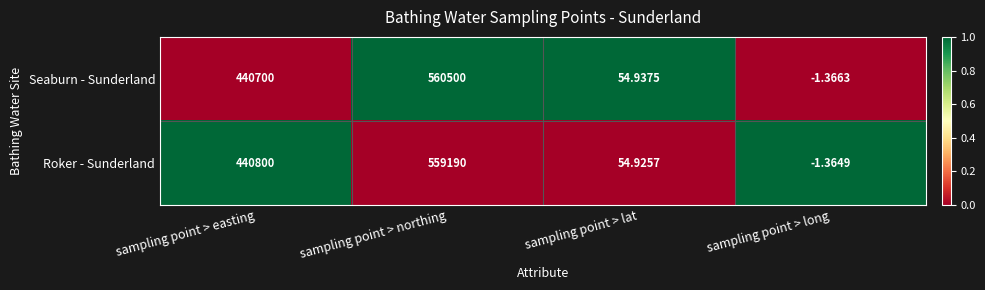

At which category does the chart reach its peak across all series?

sampling point > northing